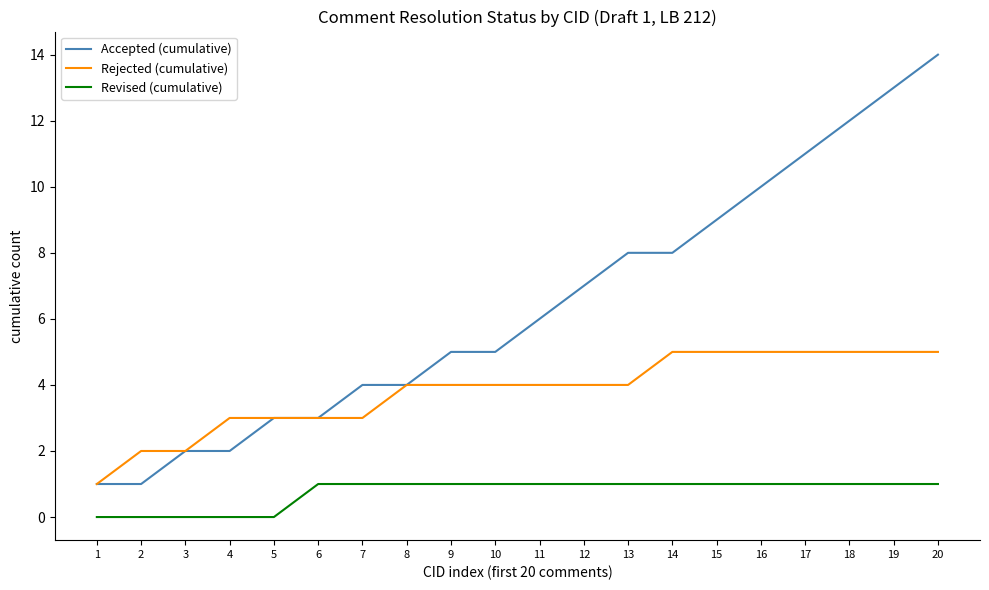

What is the difference between the Rejected (cumulative) values at 17 and 6?

2